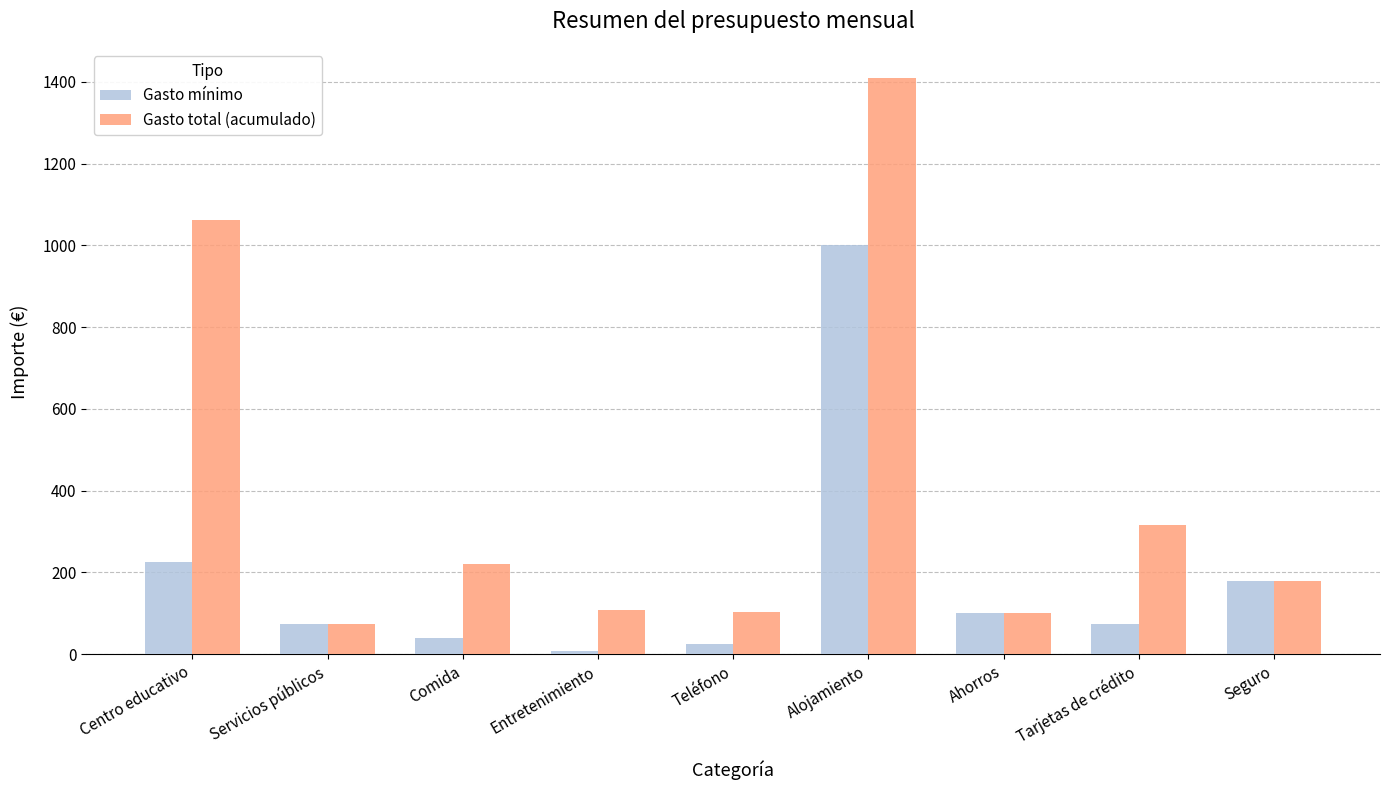

What is the label of the 2nd bar from the right?

Tarjetas de crédito